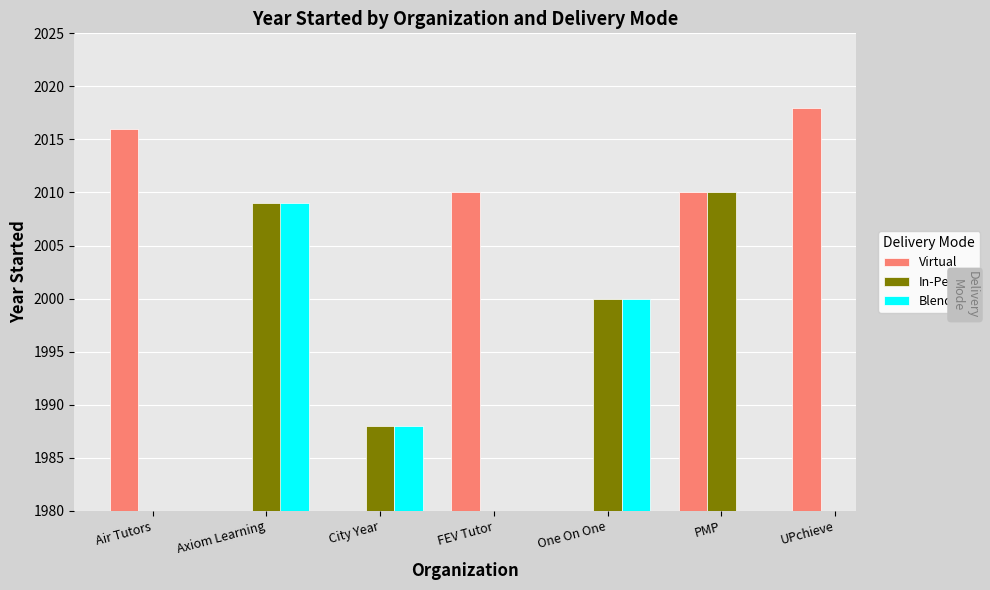

Rank the series by their average value, from highest to lowest.

Virtual, In-Person, Blended